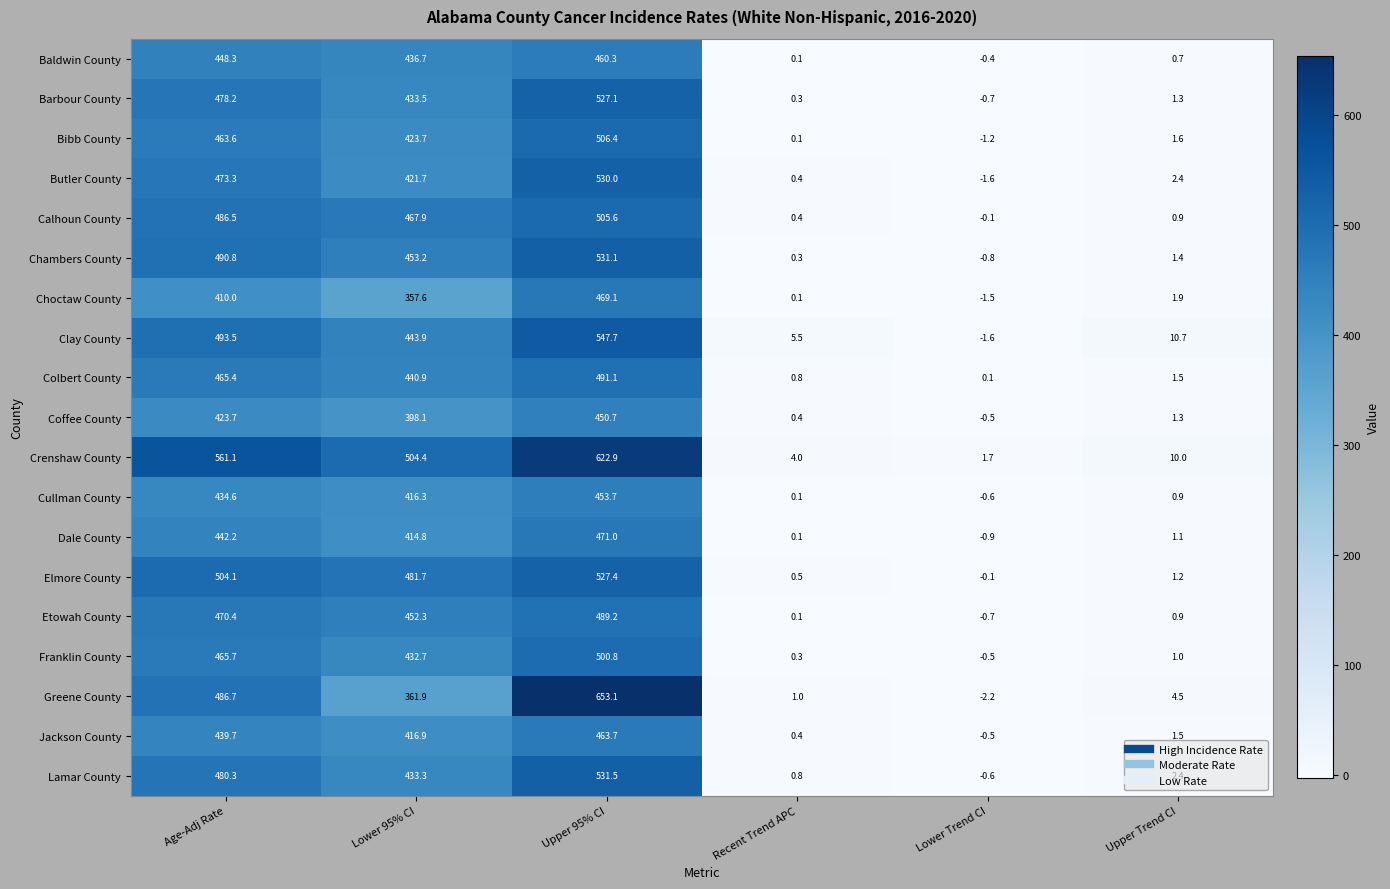

What is the difference between the highest and lowest values at Recent Trend APC?

5.4